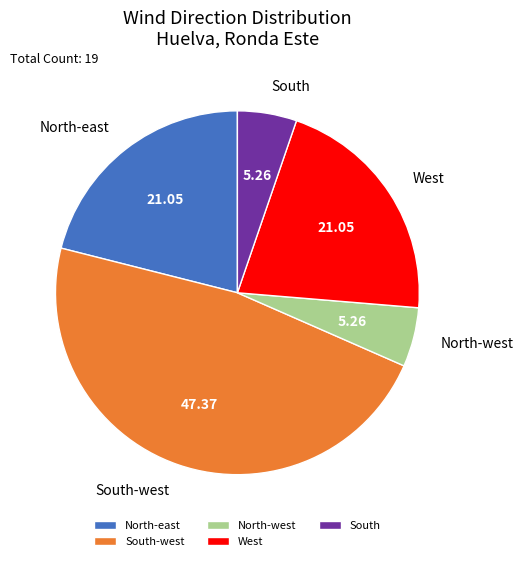

Combined, do West and South account for over 50%?

No